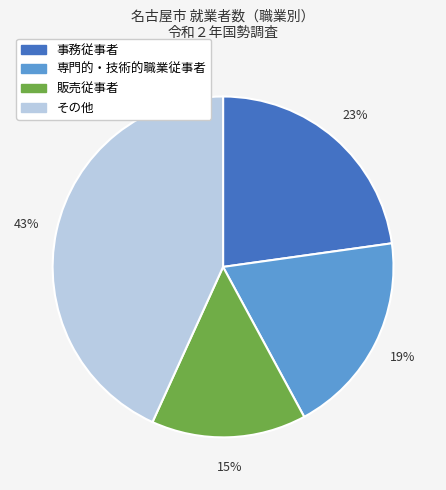

To the nearest percent, what is the average slice percentage?

25%